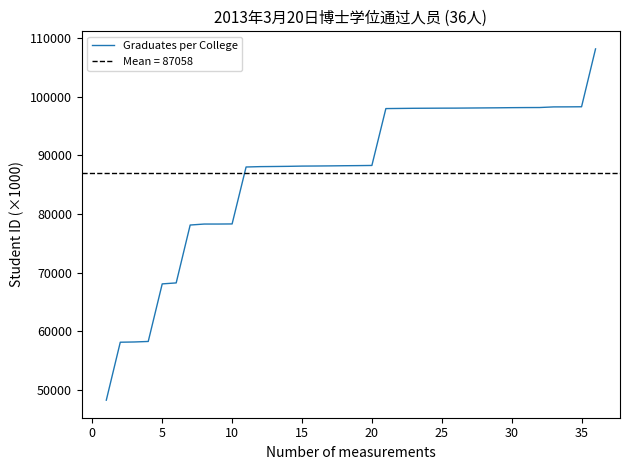

How many lines are shown in the chart?

1